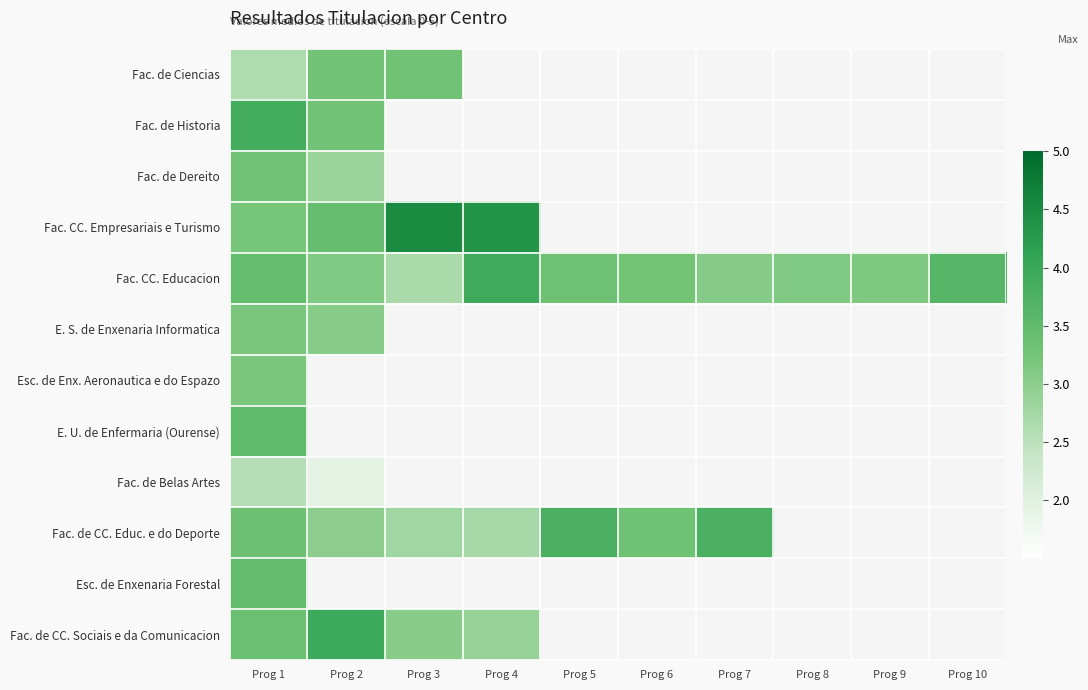

Count the number of data series in this chart.

12